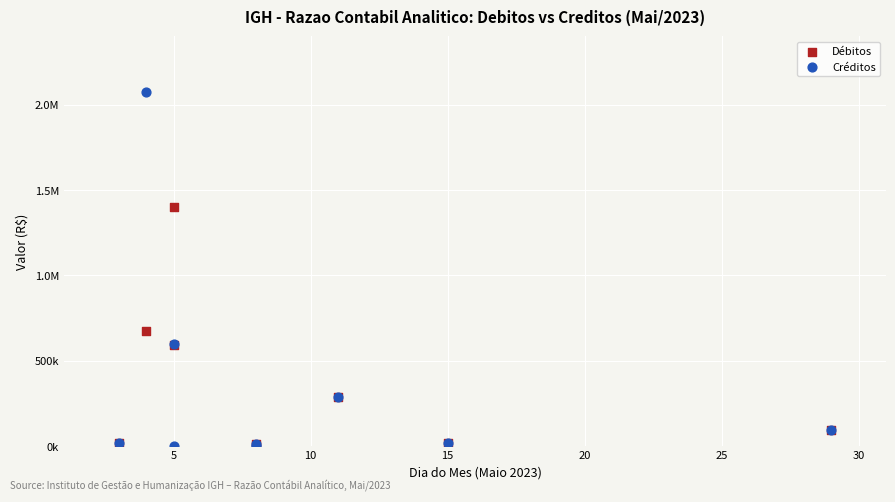

What are all the series names shown in the legend?

Débitos, Créditos